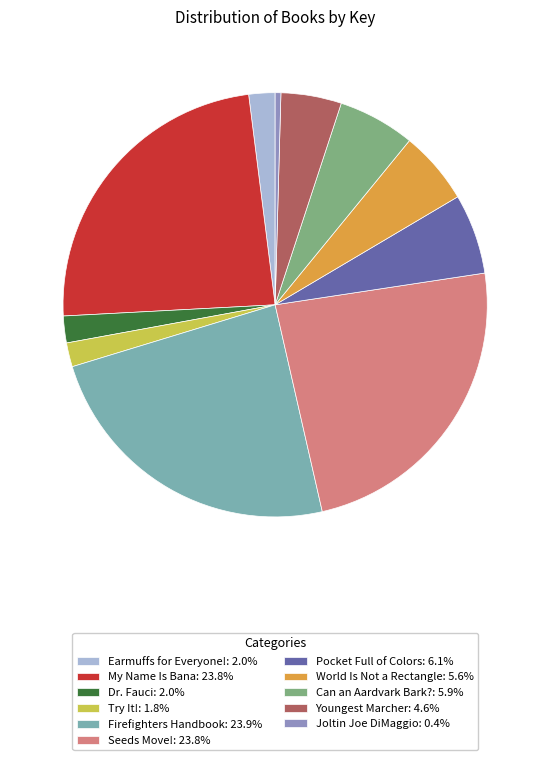

Is the sum of Can an Aardvark Bark?: 5.9% and Try It!: 1.8% greater than half?

No